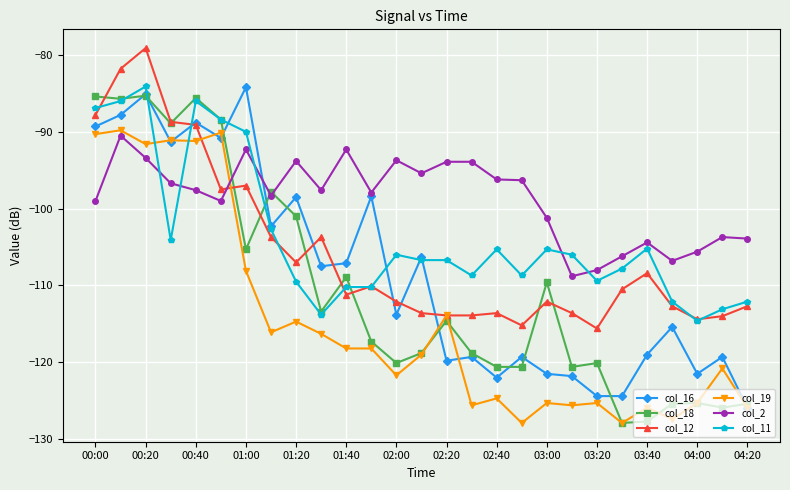

What are all the series names shown in the legend?

col_16, col_18, col_12, col_19, col_2, col_11